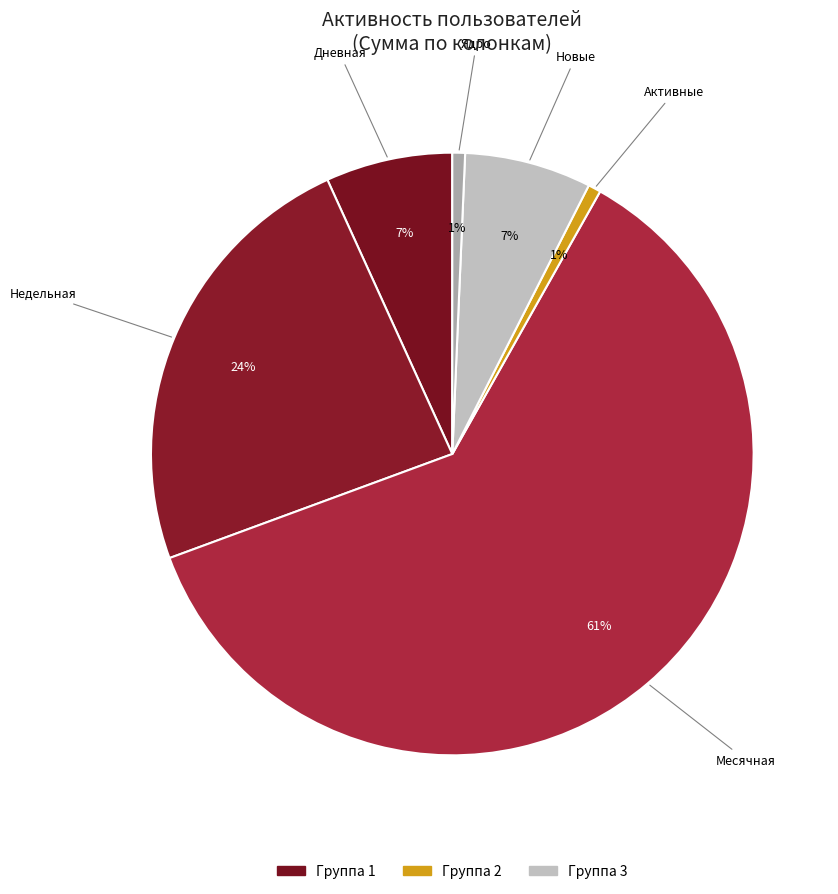

Between Месячная and Недельная, which is larger?

Месячная